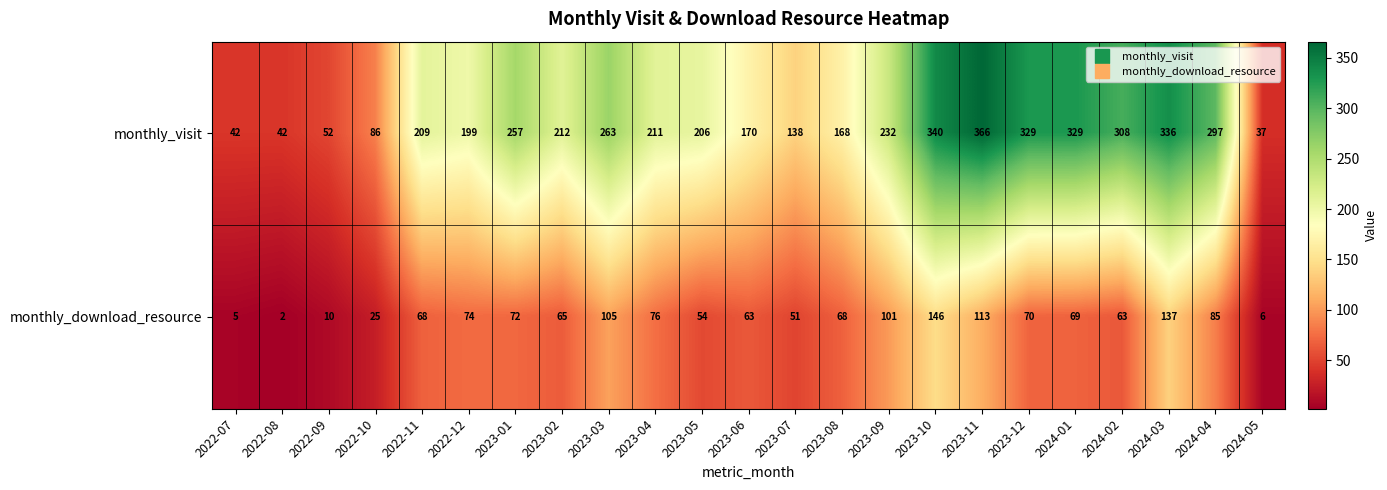

Is it true that monthly_download_resource equals 146 at 2023-10?

True